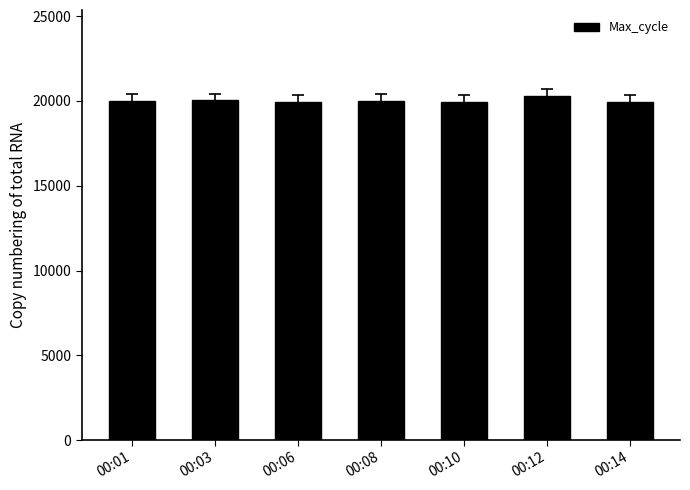

What is the average value?

20022